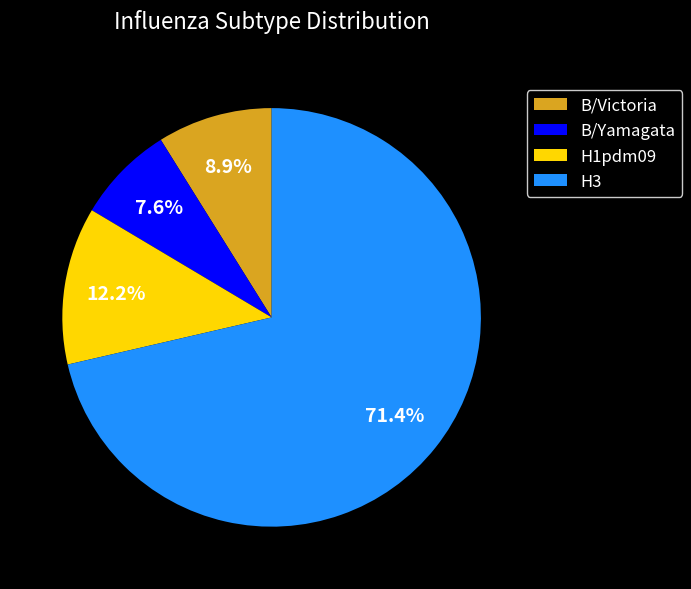

The B/Victoria slice represents 19% of the pie. True or false?

False